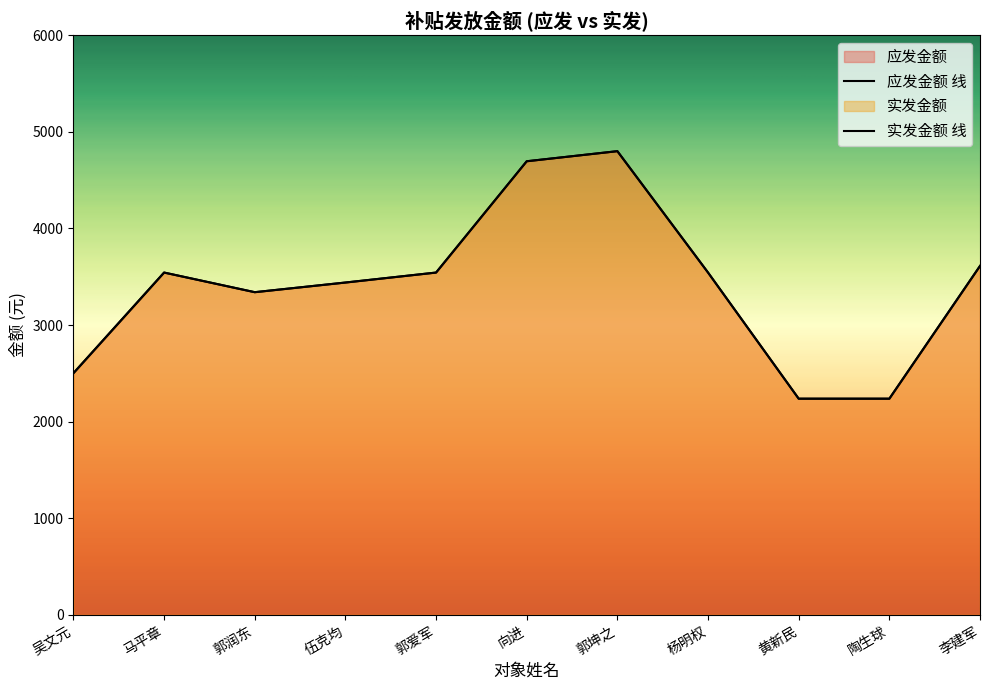

Is it true that 实发金额 equals 4964.1 at 马平章?

False